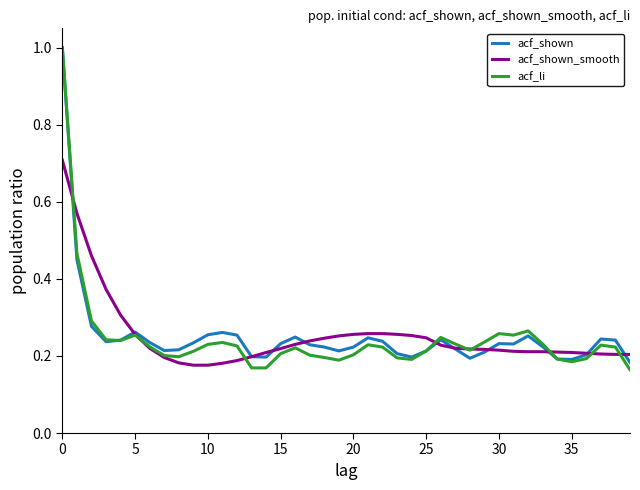

At how many categories does at least one series exceed 0?

40